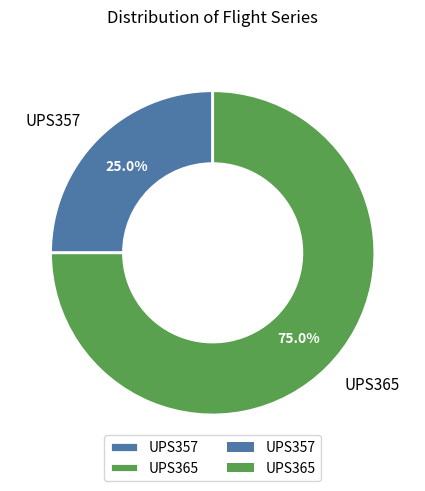

The UPS357 slice represents 25% of the pie. True or false?

True